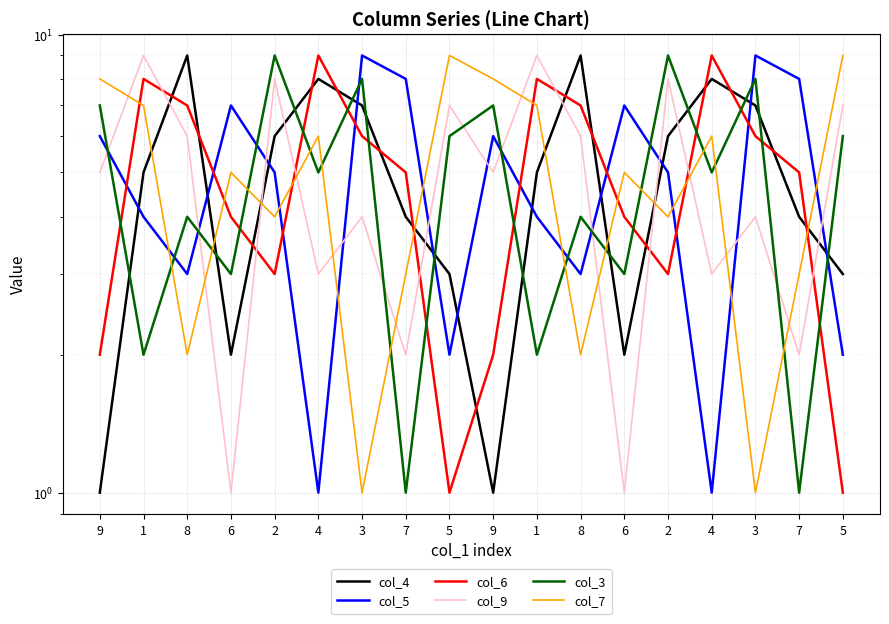

At how many categories does at least one series exceed 3?

18